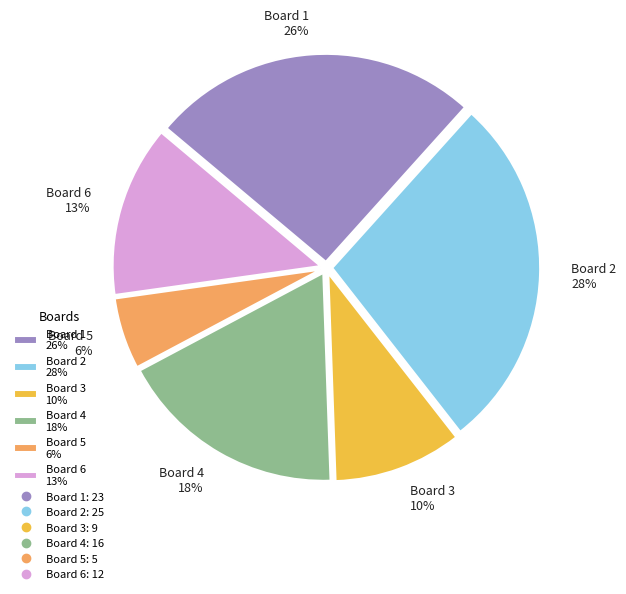

Is it true that Board 4 is 30% of the pie?

False